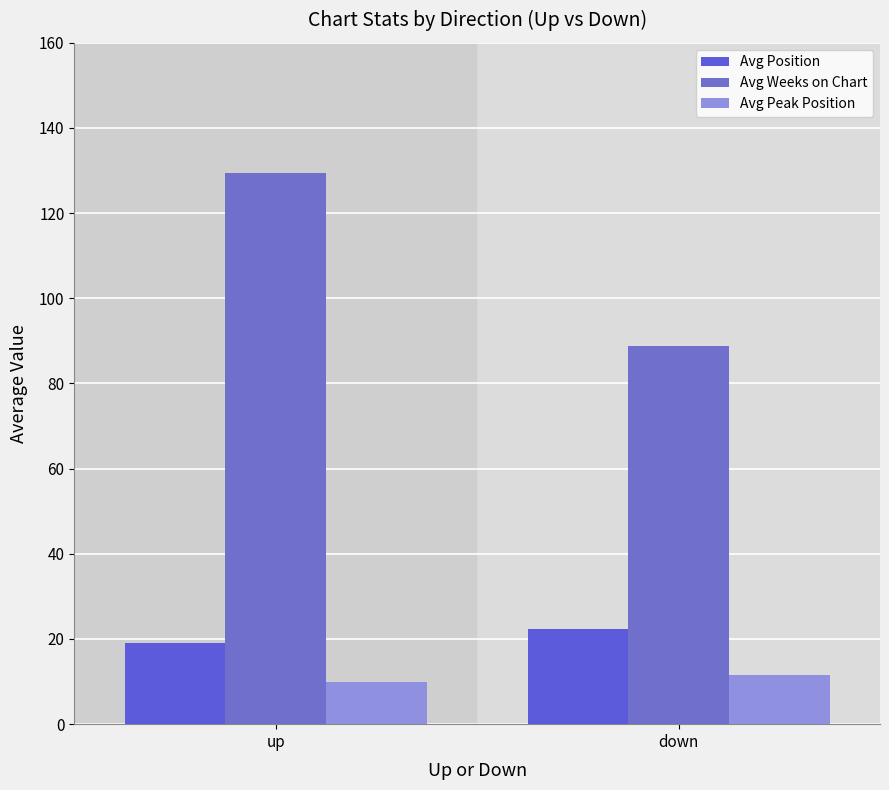

Reading left to right, extract all data points from this chart.

Avg Position: up=19.0	down=22.4
Avg Weeks on Chart: up=129.5	down=88.8
Avg Peak Position: up=9.9	down=11.5